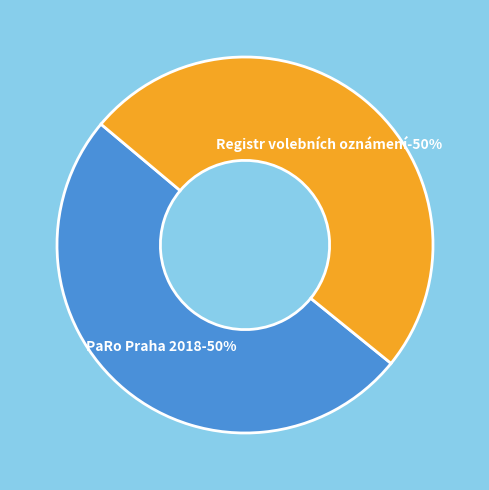

To the nearest percent, what portion does Registr volebních oznámení represent?

50%